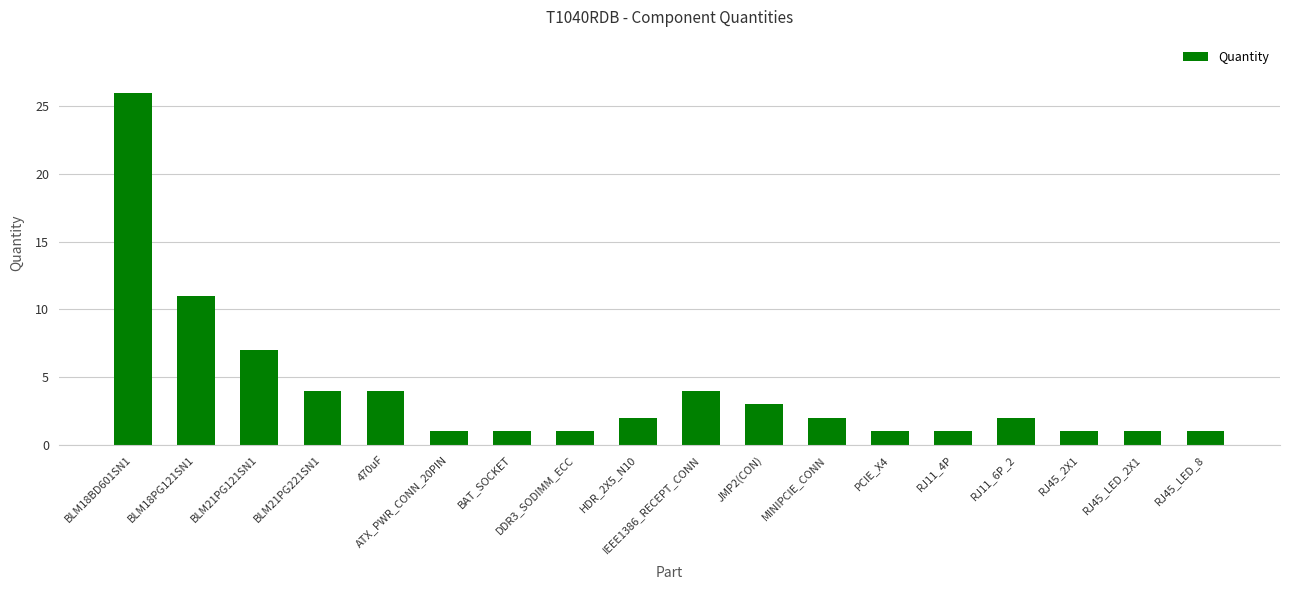

What is the difference between the maximum and minimum values?

25